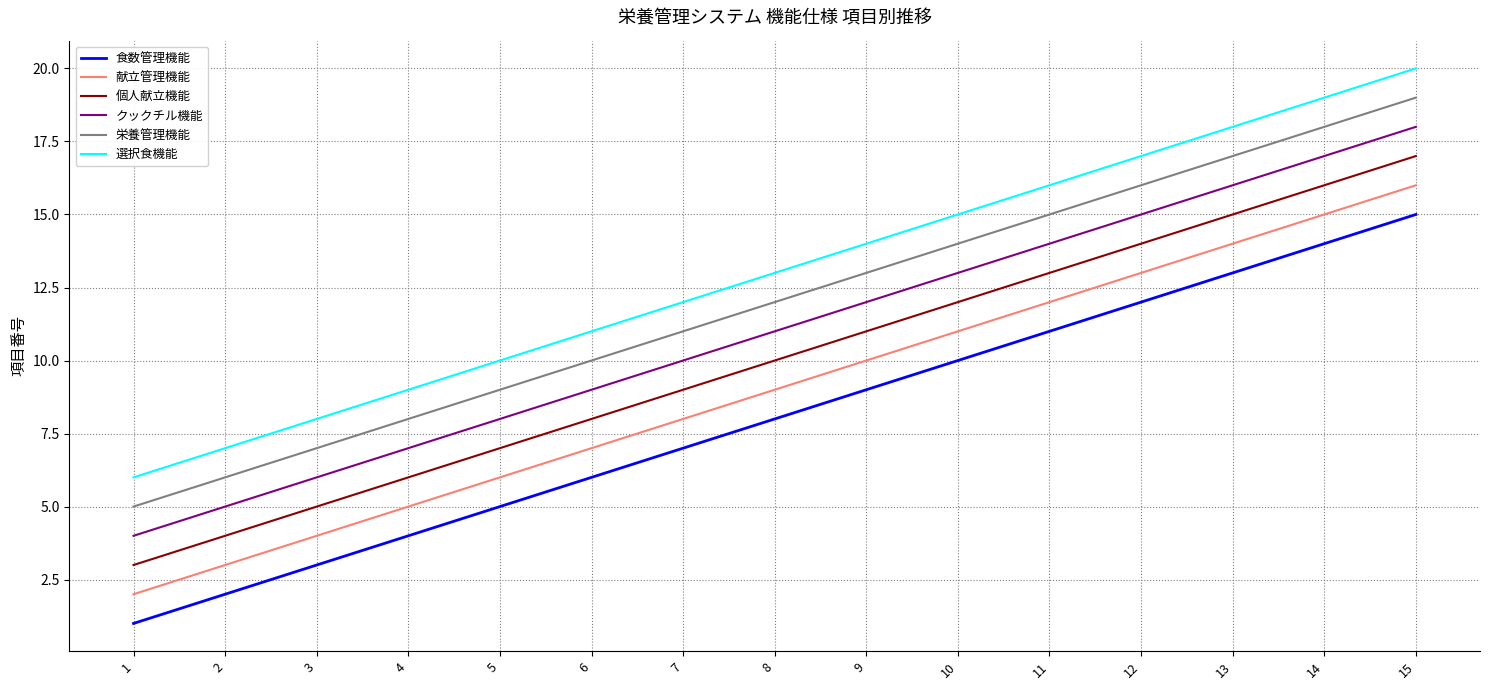

At 11, list the series in order from largest to smallest.

選択食機能, 栄養管理機能, クックチル機能, 個人献立機能, 献立管理機能, 食数管理機能